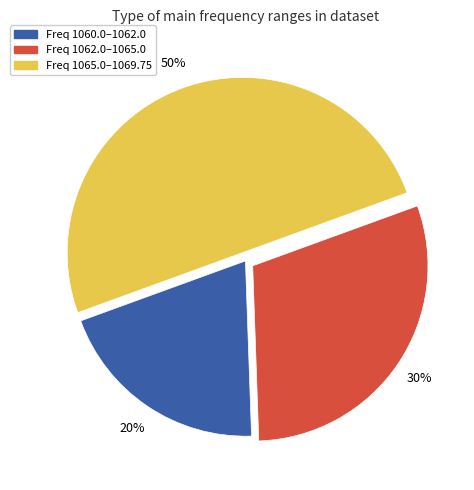

To the nearest percent, what is the difference between the largest and smallest slice percentages?

30%